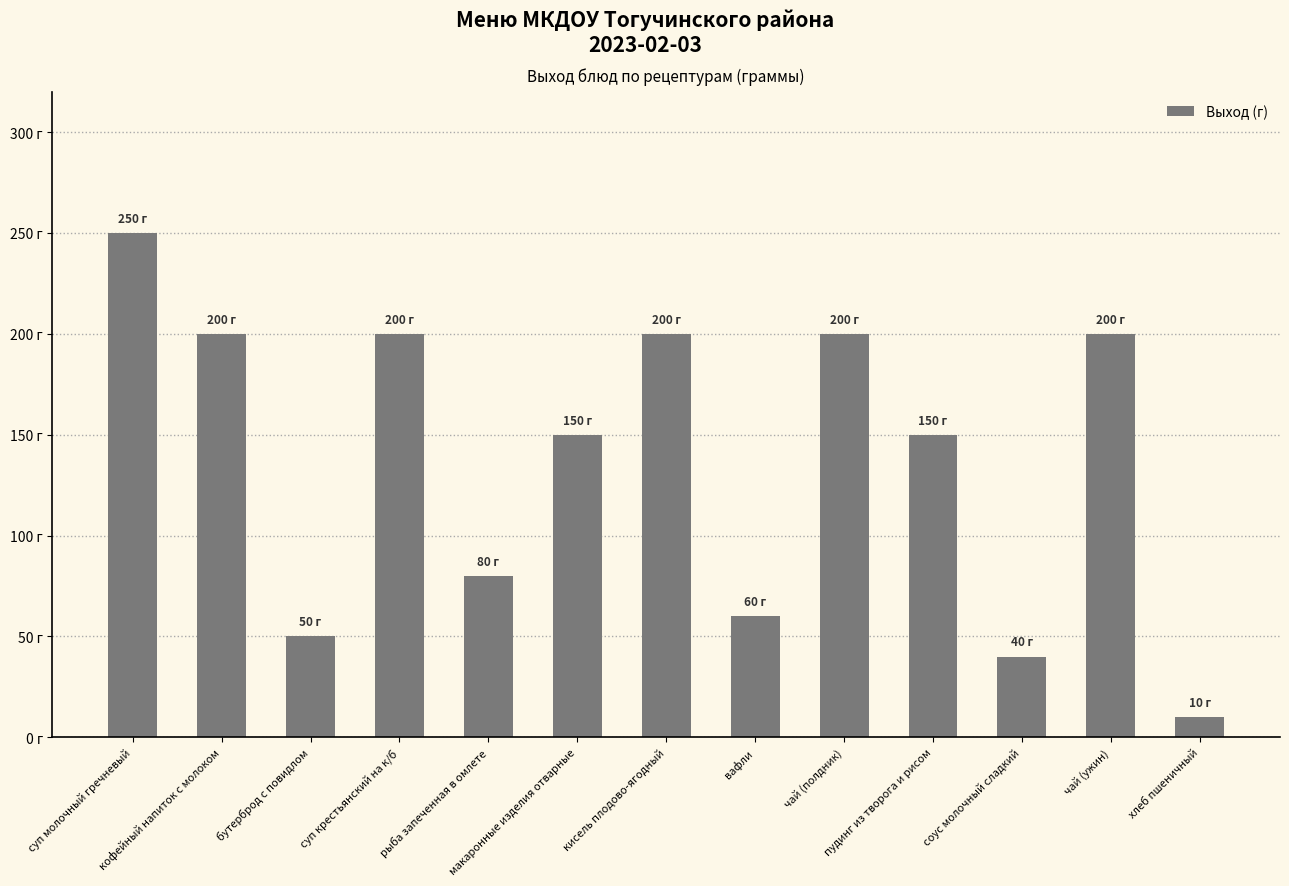

Does the chart contain any negative values?

No